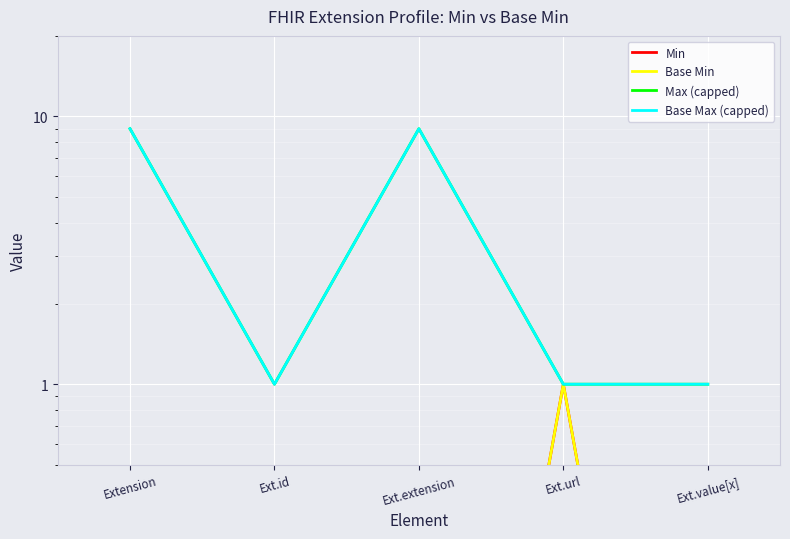

Rank the series at Ext.url from lowest to highest value.

Min, Base Min, Max (capped), Base Max (capped)